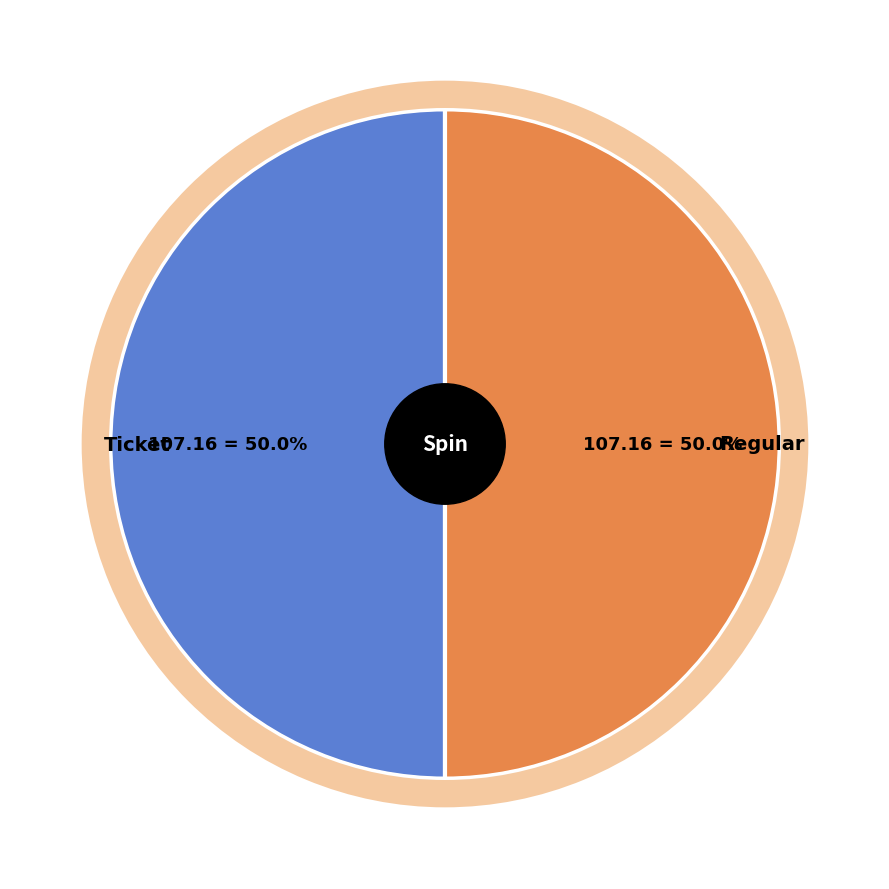

To the nearest percent, what is the combined percentage of Regular and Ticket?

100%